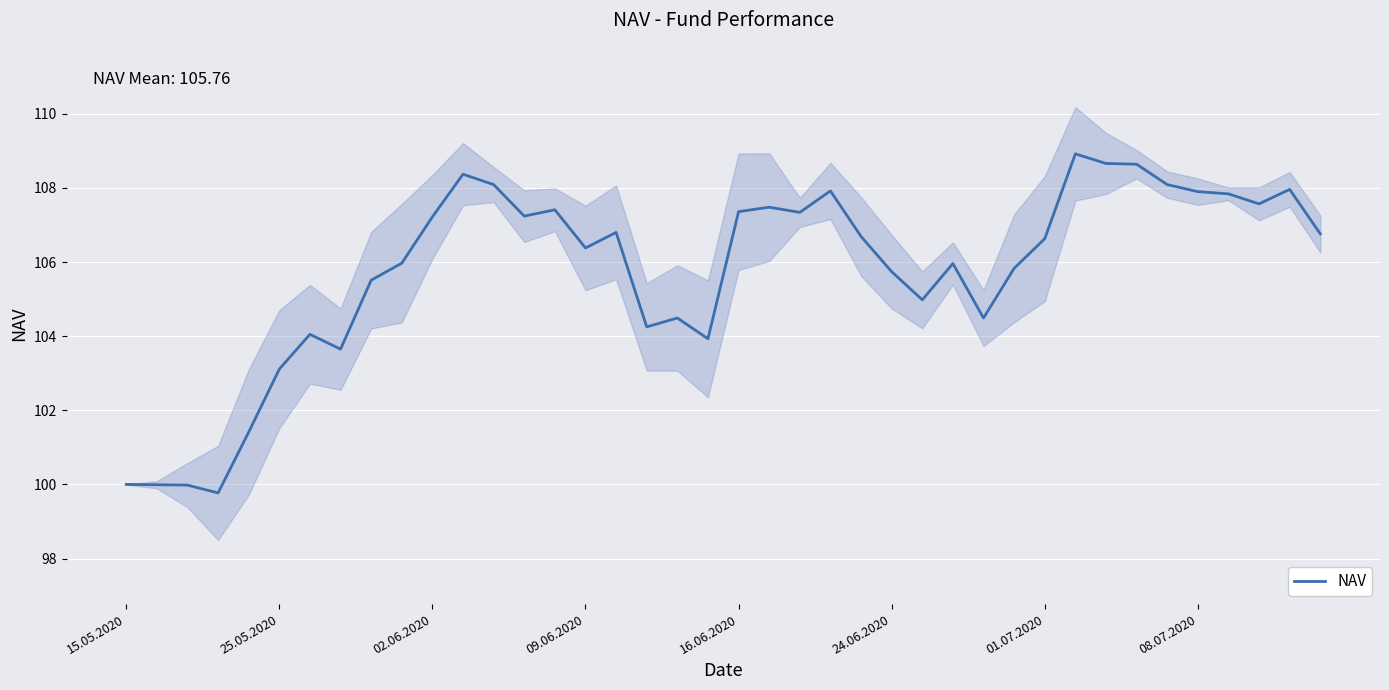

How many distinct data groups are displayed?

1